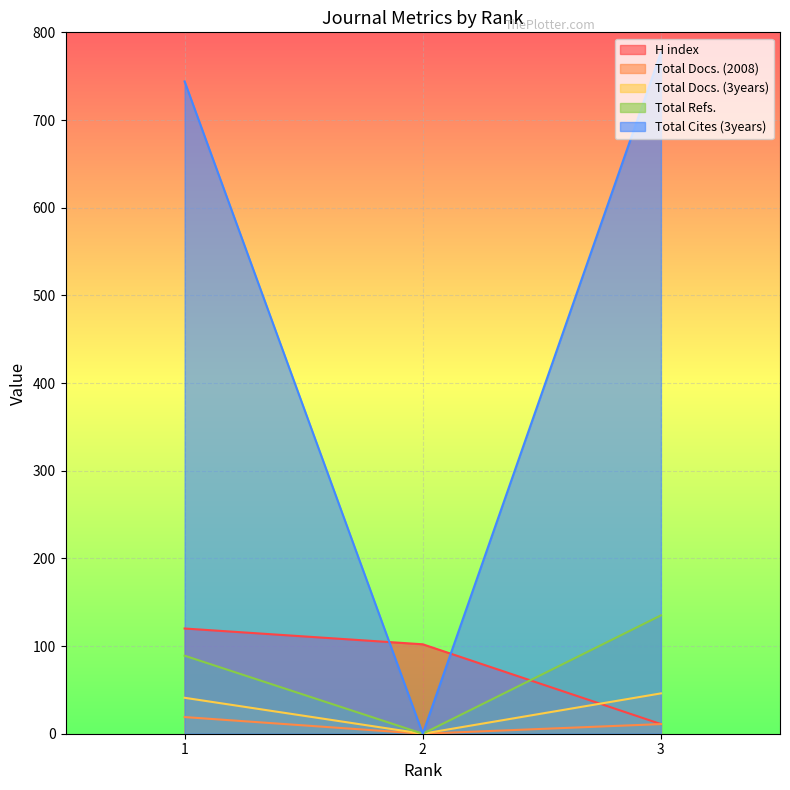

Does the chart display data point markers on the line(s)?

No